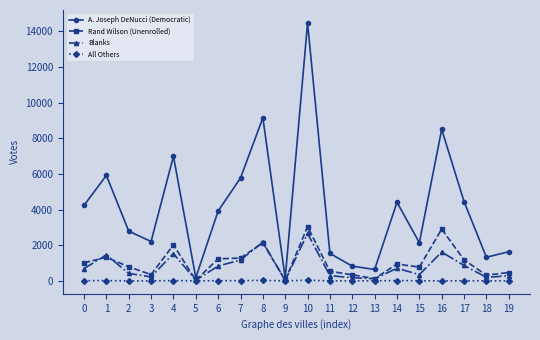

What is the value of the Rand Wilson (Unenrolled) point at the 6th from the left?

39